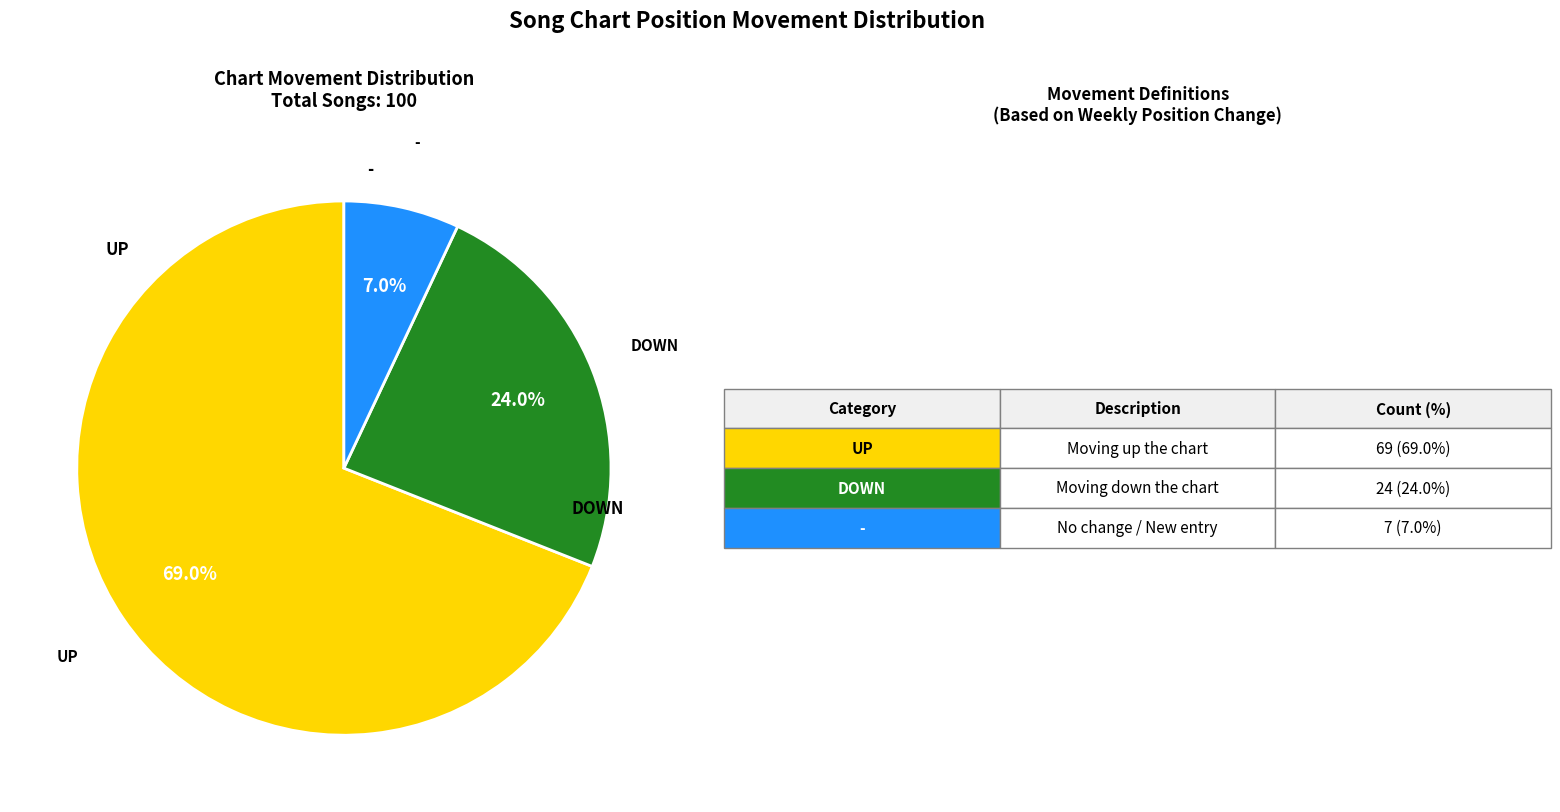

Is there a majority slice in this chart?

Yes